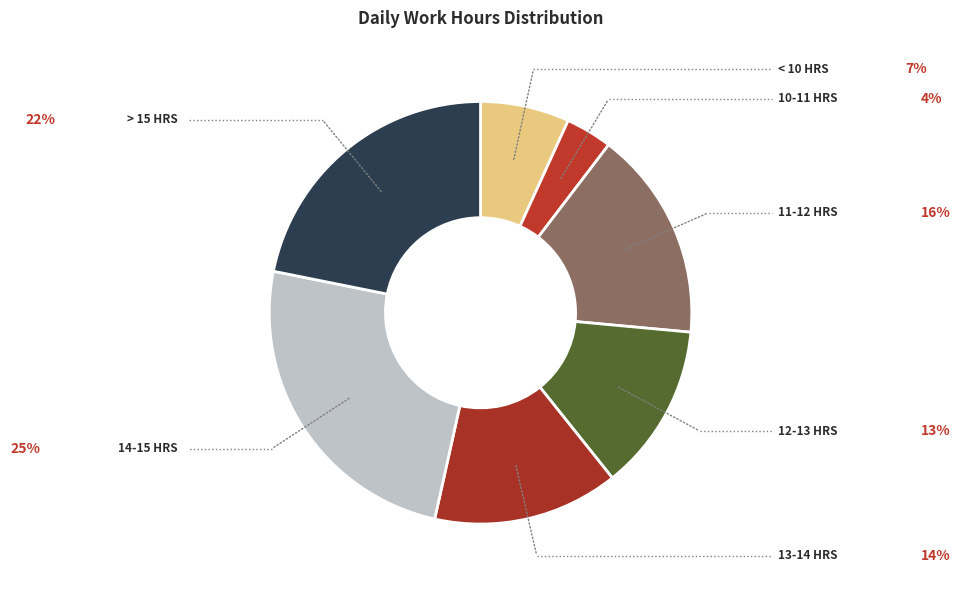

Count the number of slices in the pie.

7